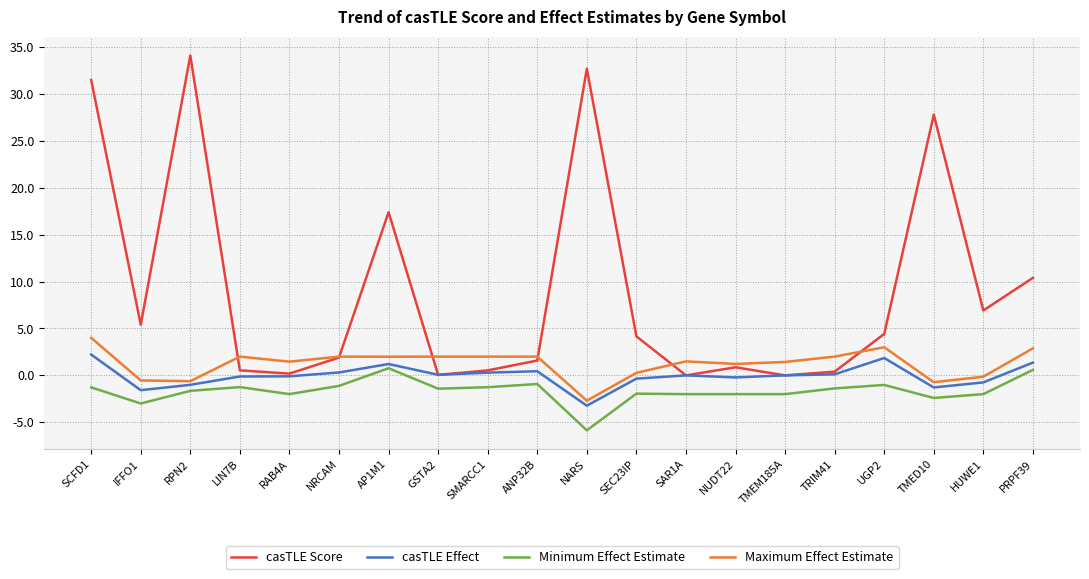

True or false: Maximum Effect Estimate has more than 1 interior local peaks.

True